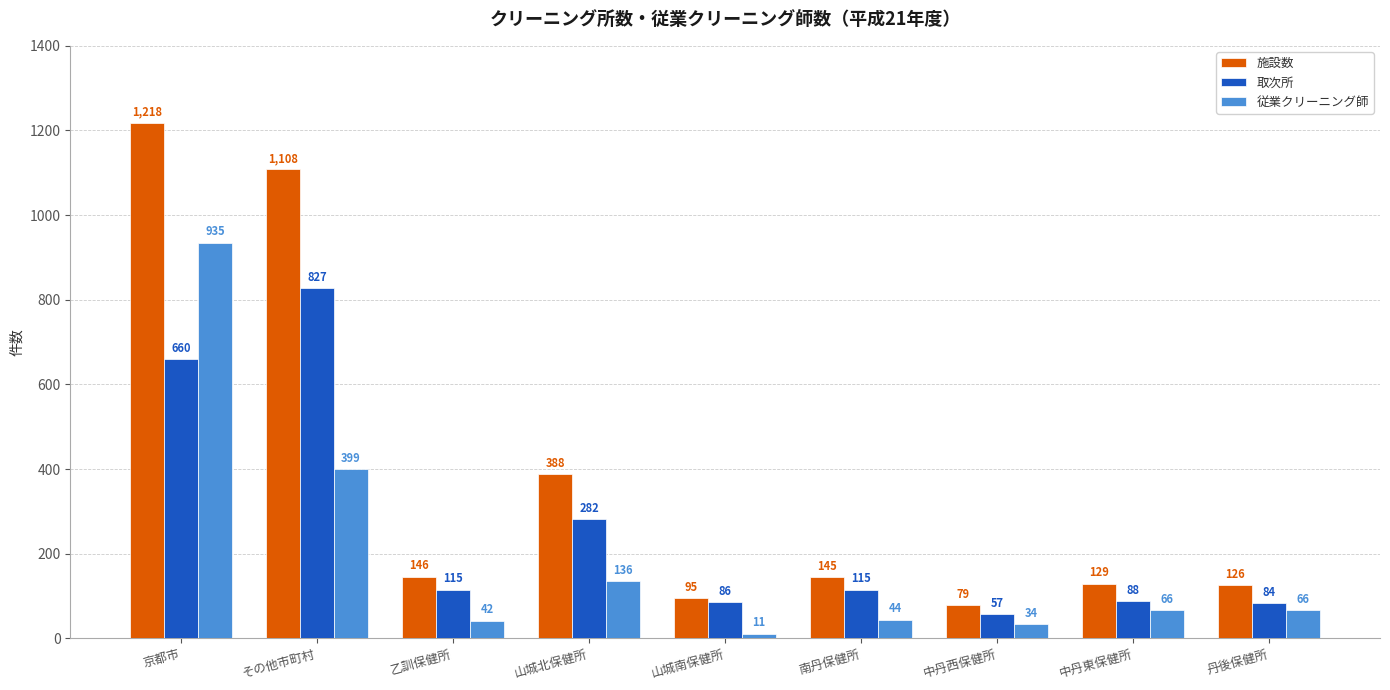

Between その他市町村 and 丹後保健所, which series saw the biggest shift?

施設数